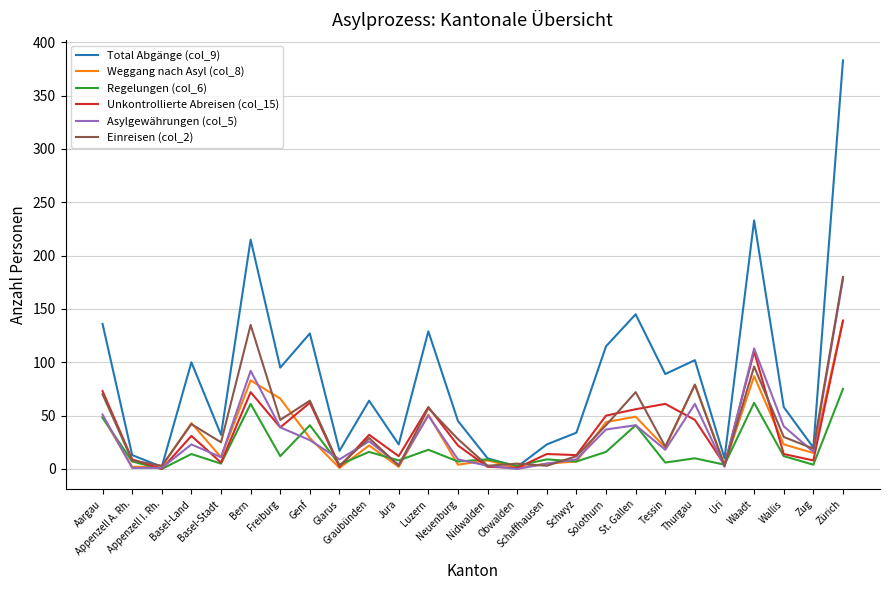

Which series has the widest spread of values?

Total Abgänge (col_9)